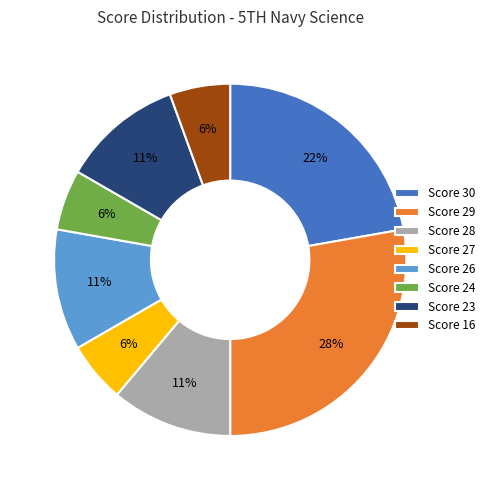

How many slices are in this pie chart?

8